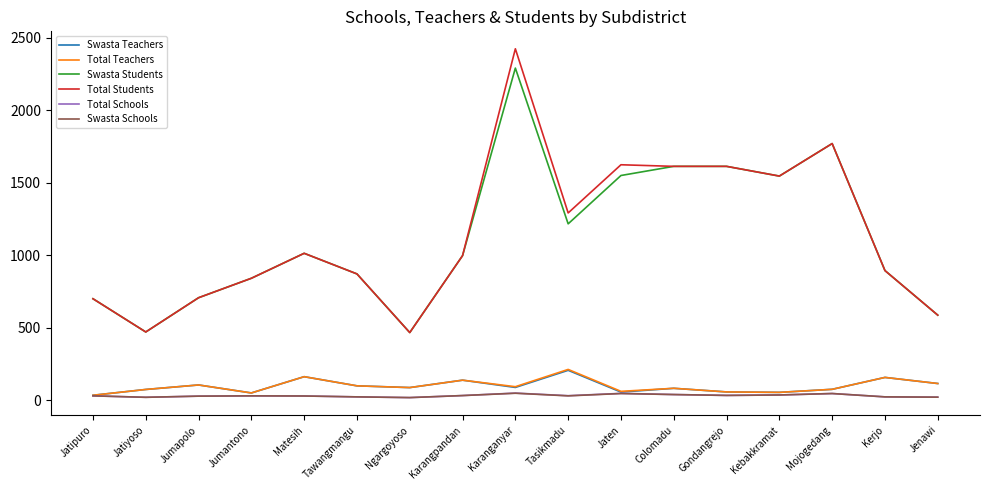

True or false: Total Students and Swasta Schools intersect in this chart.

False